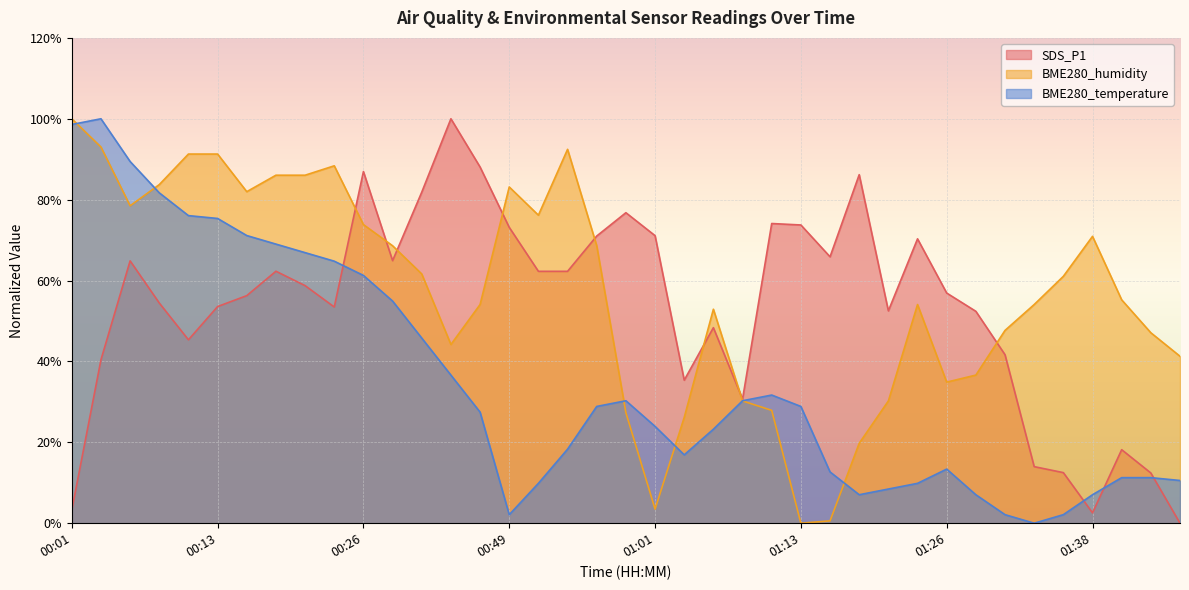

The value of BME280_humidity at 00:18 is 86.0. True or false?

True